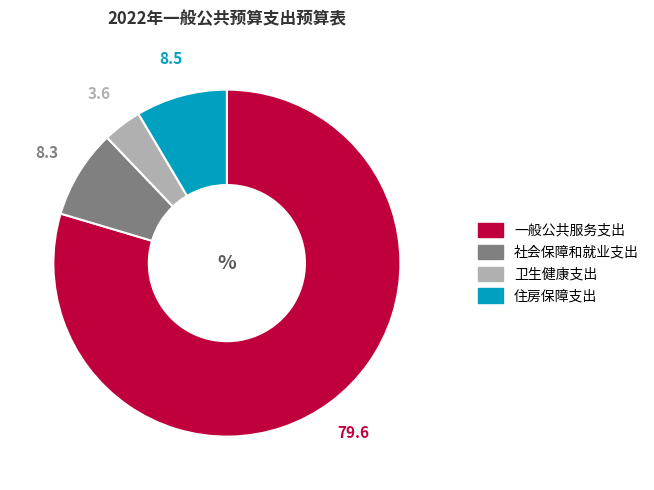

Which category has the smallest portion of the pie?

卫生健康支出